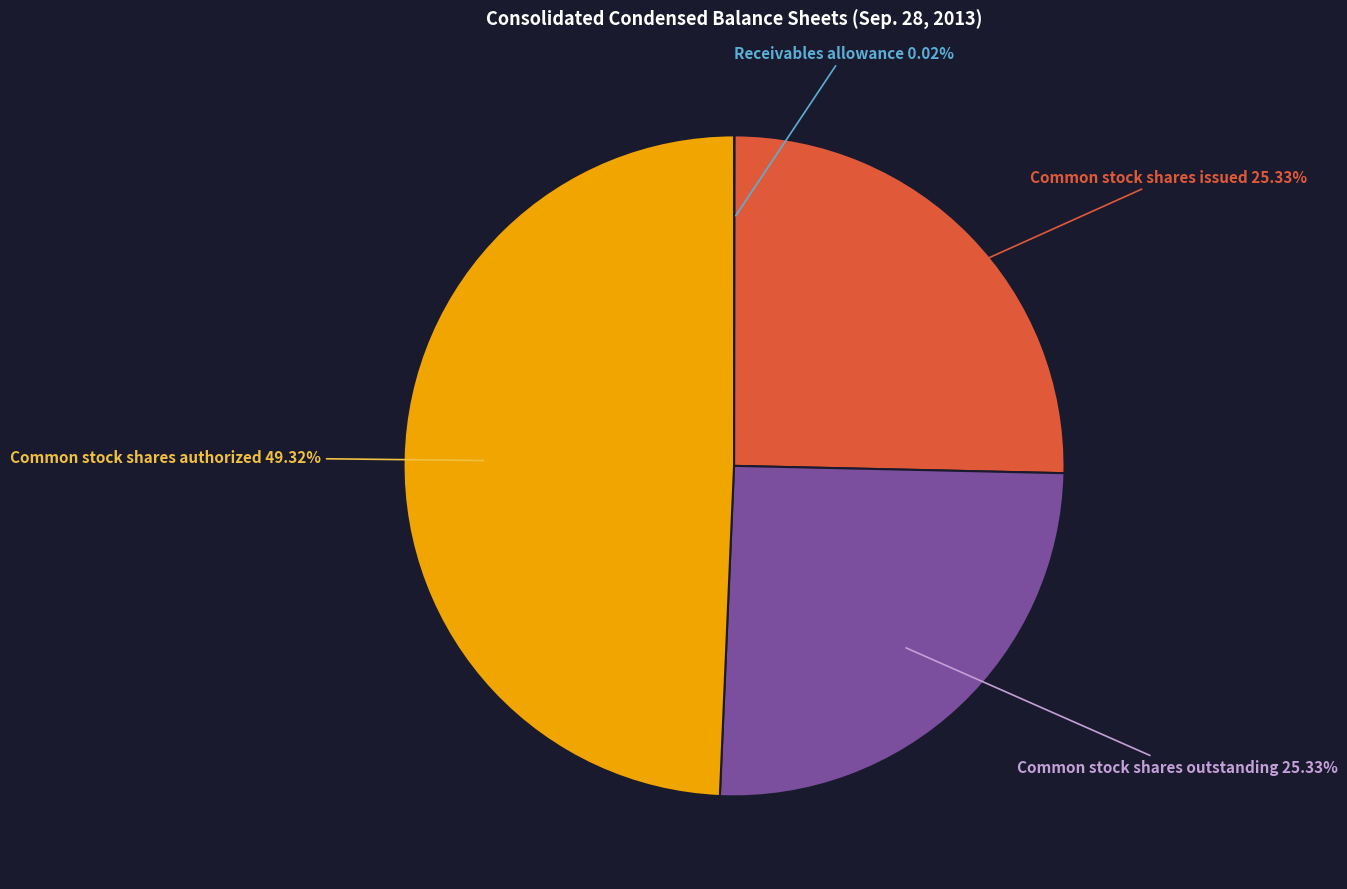

Is there a majority slice in this chart?

No